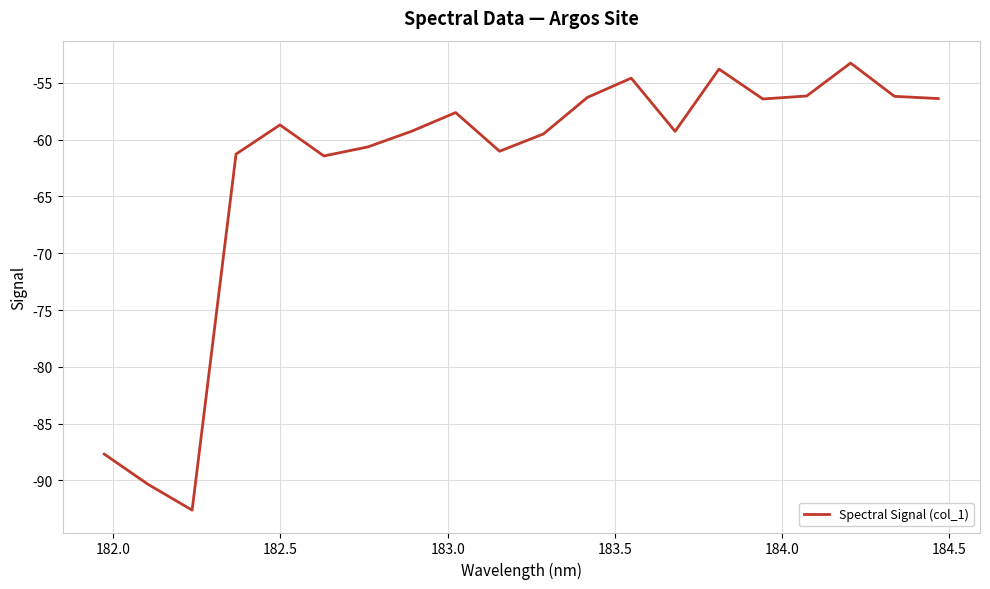

What is the maximum value shown in the chart?

-53.2